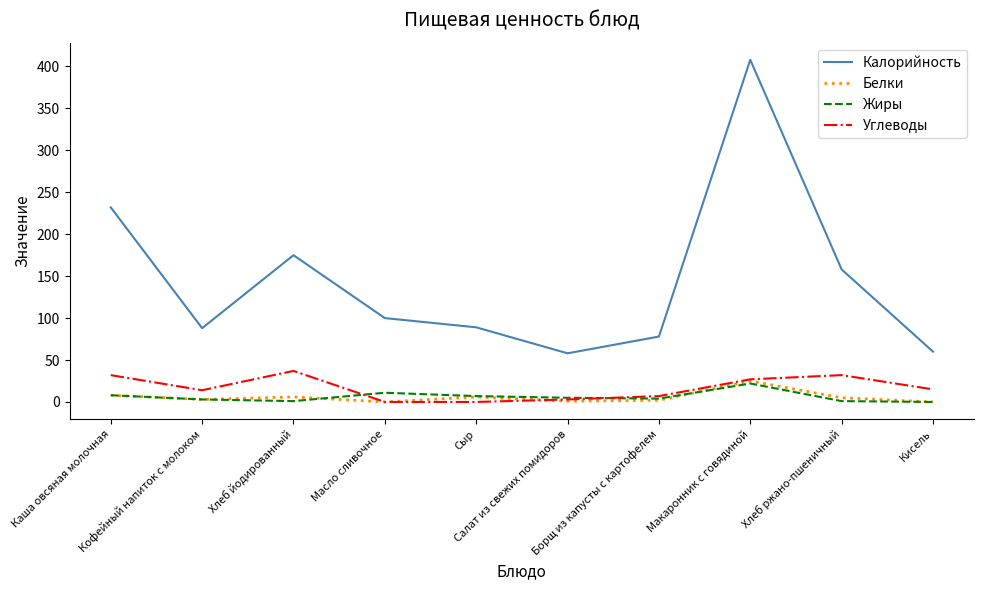

What is the average value of the Углеводы series?

17